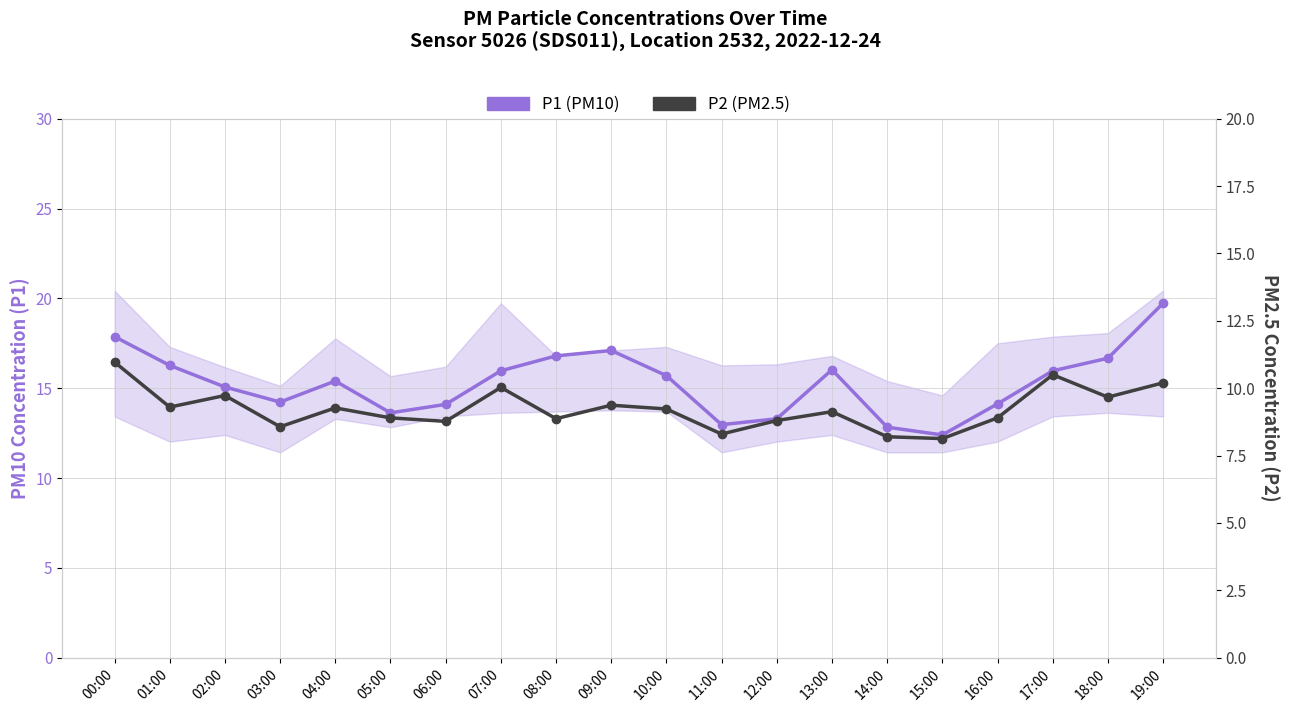

Between 00:00 and 04:00, which series saw the biggest shift?

P1 (PM10)